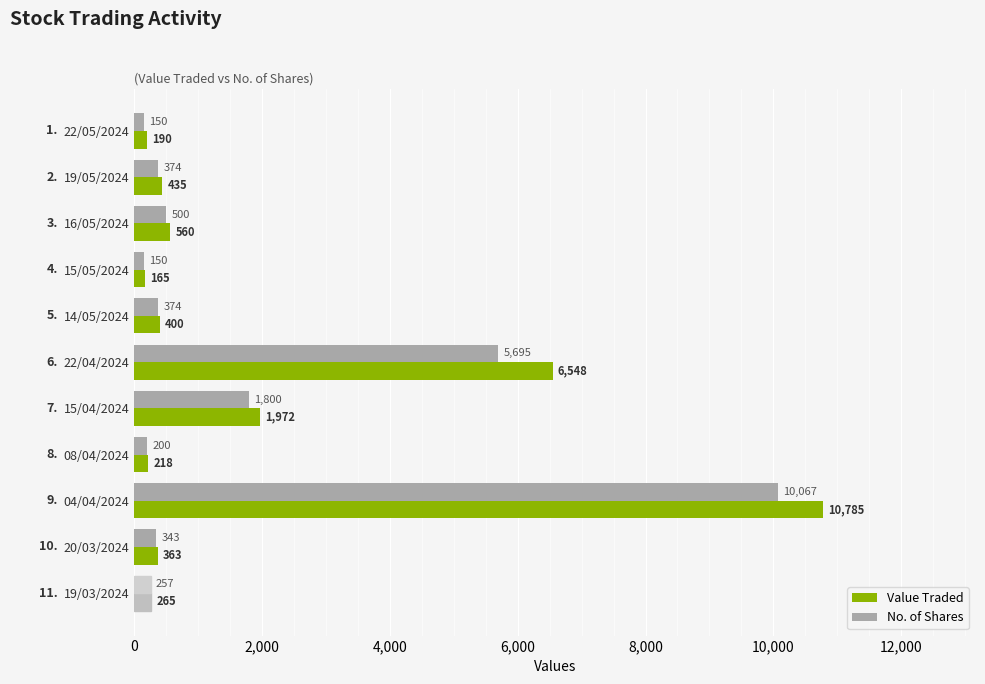

At which label is Value Traded closest to 5475?

22/04/2024